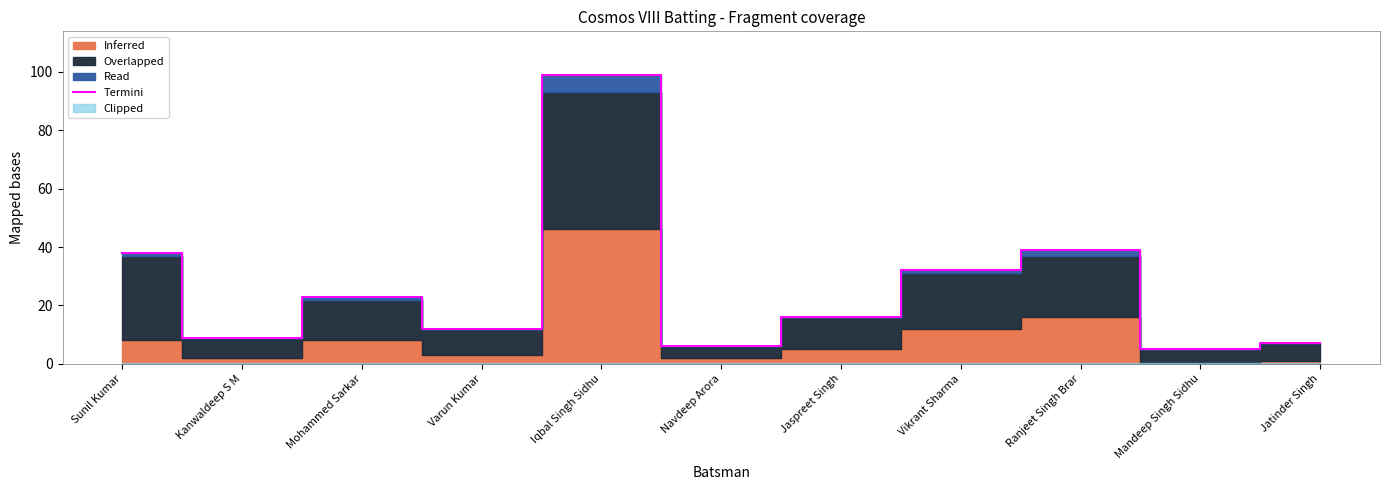

Where is the data nearest to the value 52?

Ranjeet Singh Brar